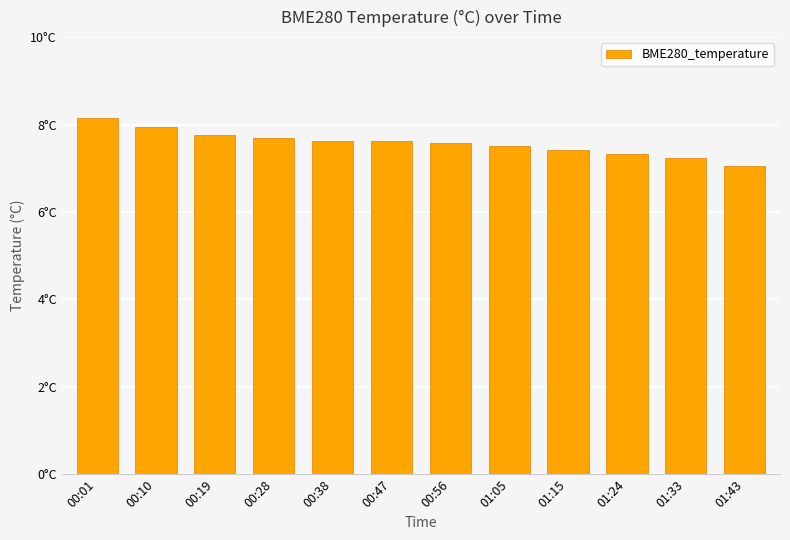

Which category has the lowest value across all series?

01:43